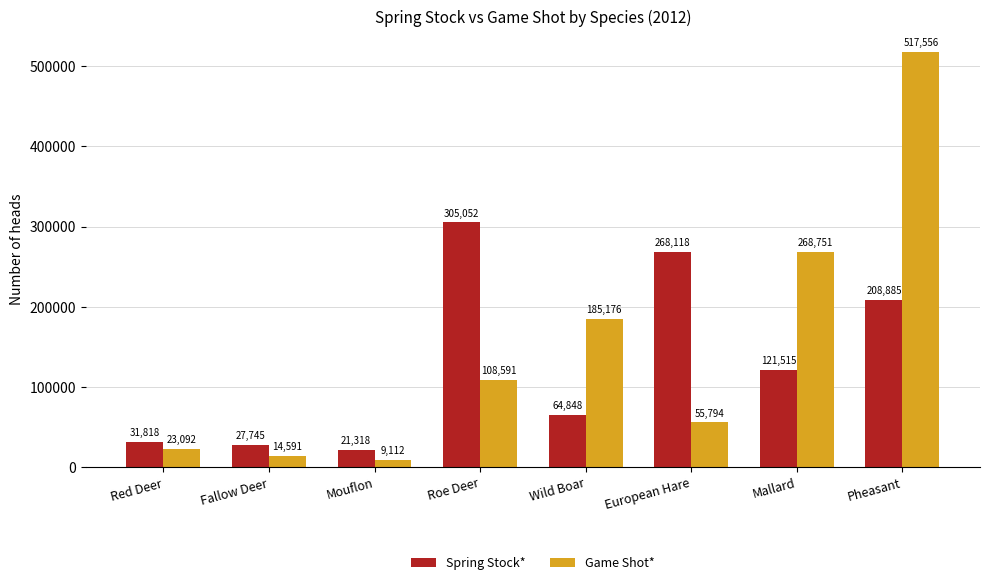

What is the total value across all series at Fallow Deer?

42336